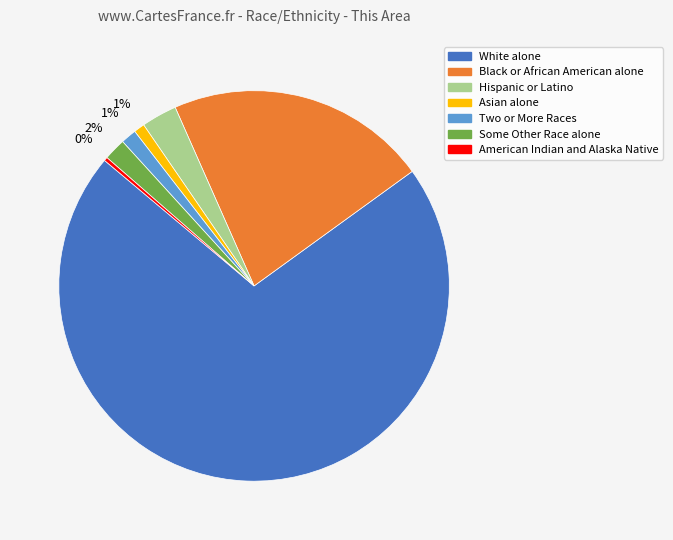

To the nearest percent, what is the average slice percentage?

14%